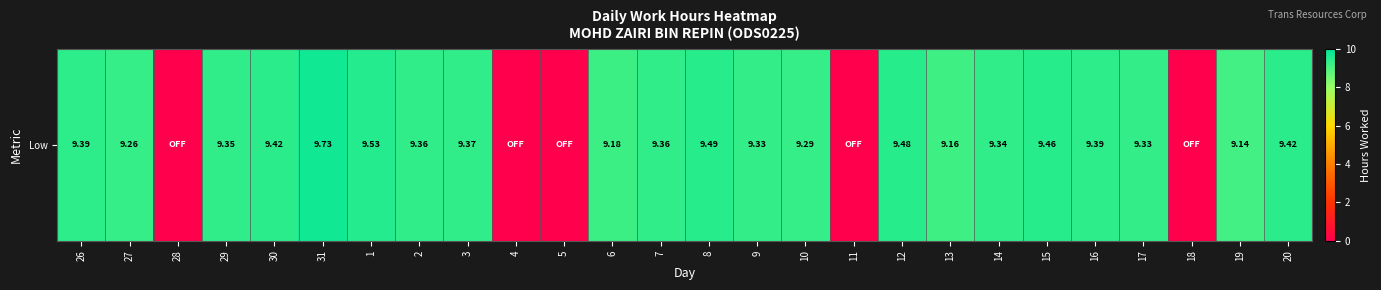

The chart shows a value of 9.4 at 3. True or false?

True